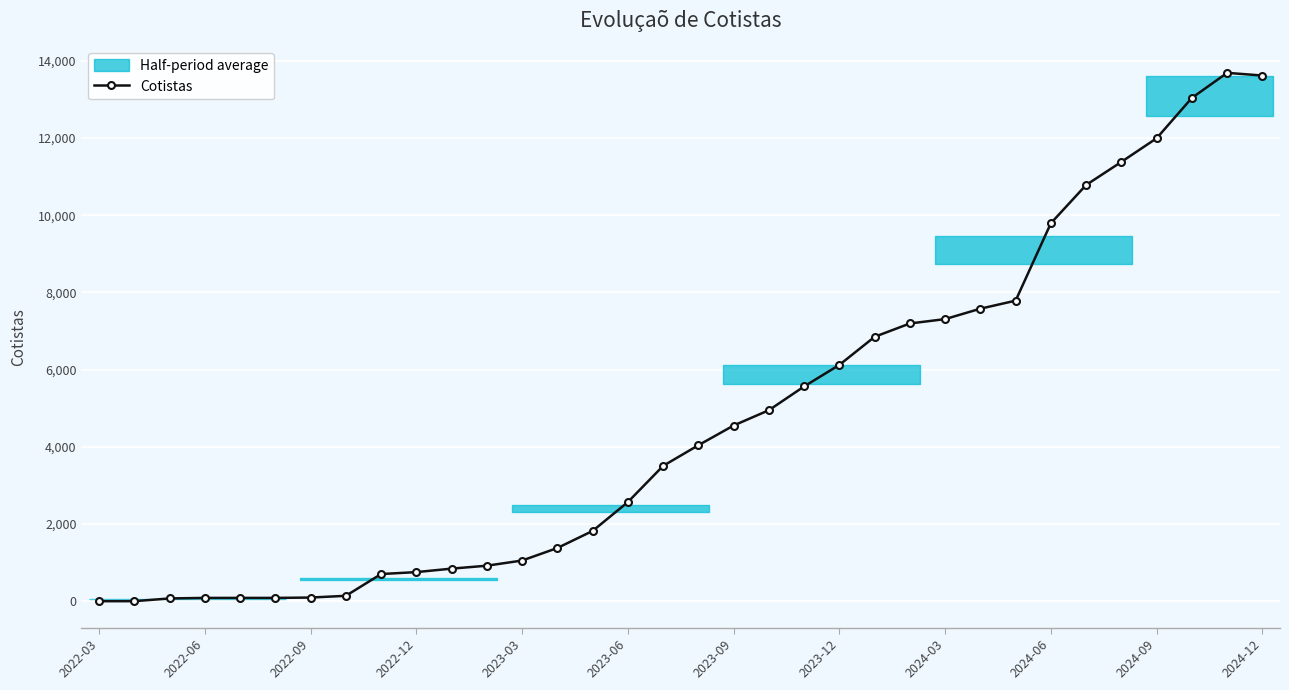

What is the value of the 4th point from the left?

88